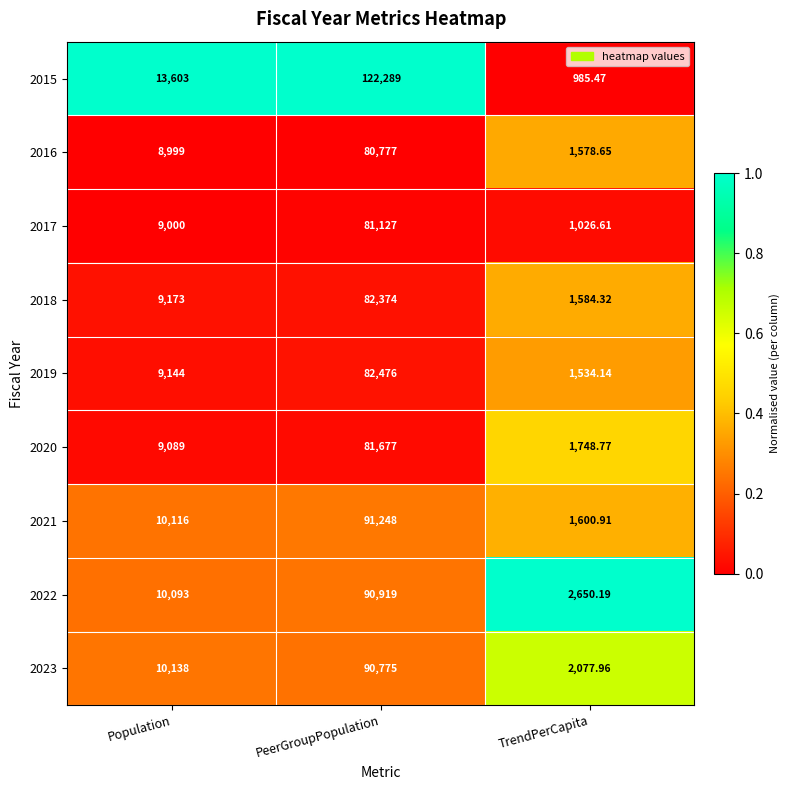

What is the greatest value displayed?

122289.0